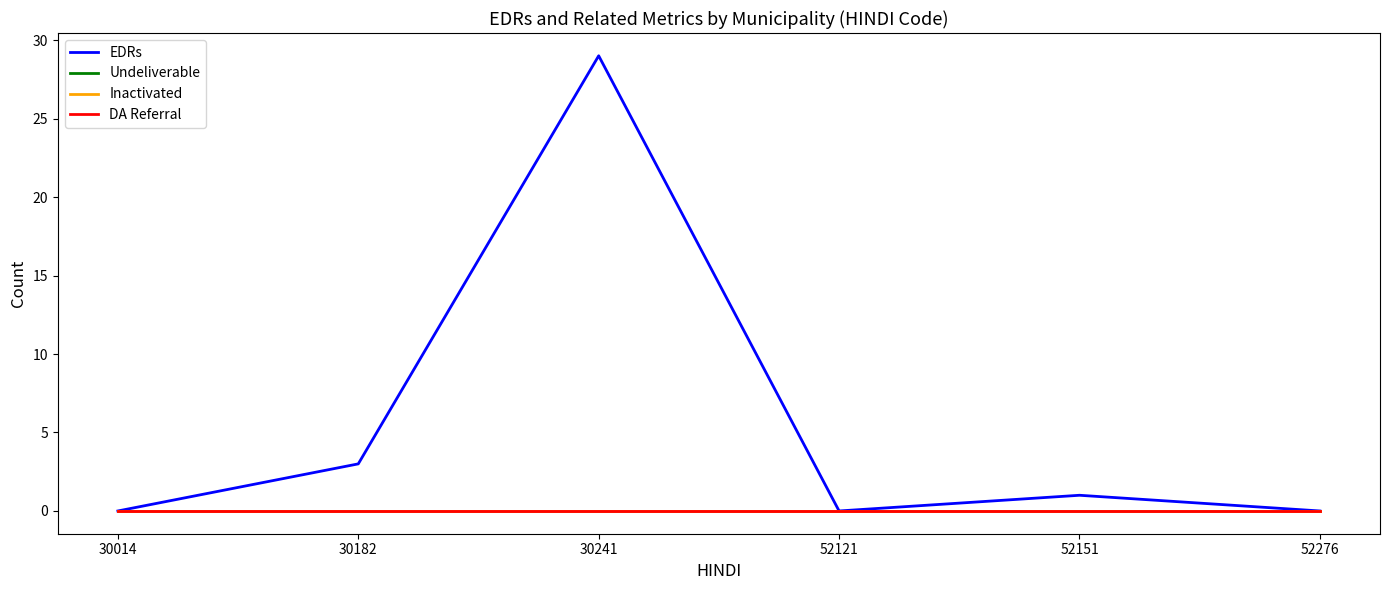

List the series in order of their peak value, highest first.

EDRs, Undeliverable, Inactivated, DA Referral